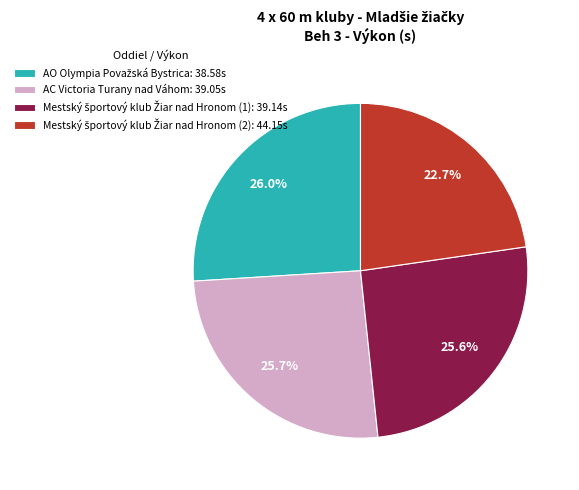

Does any single category account for the majority?

No